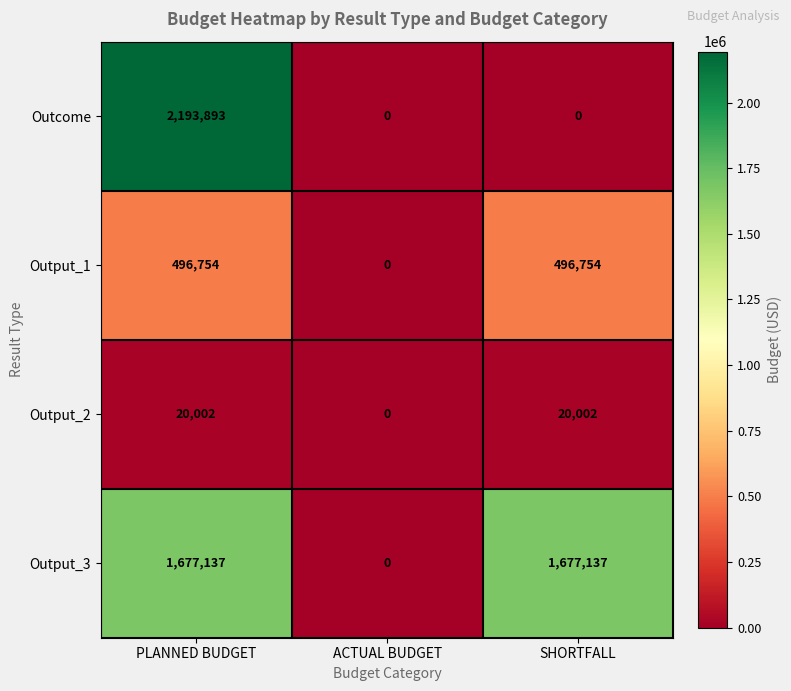

What is the difference between the maximum and second lowest values in the Outcome series?

2193893